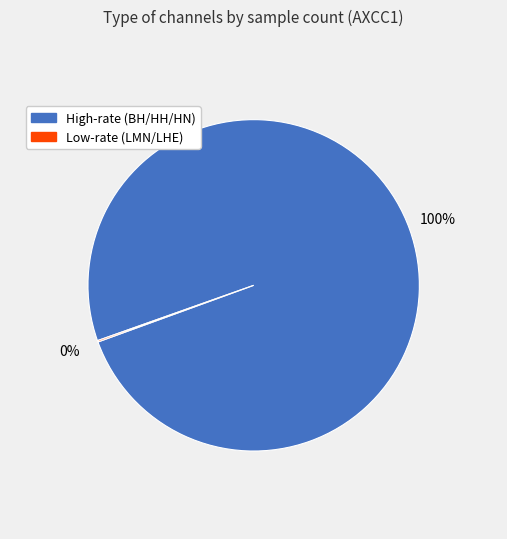

To the nearest percent, what is the difference between the largest and smallest slice percentages?

100%